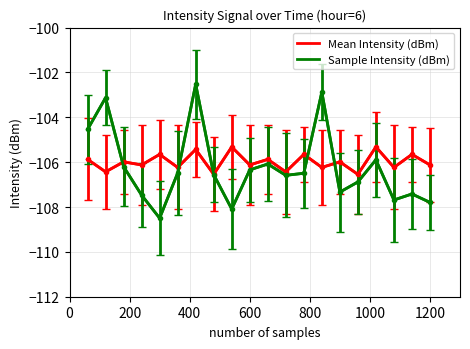

What is the maximum value shown in the chart?

-102.5